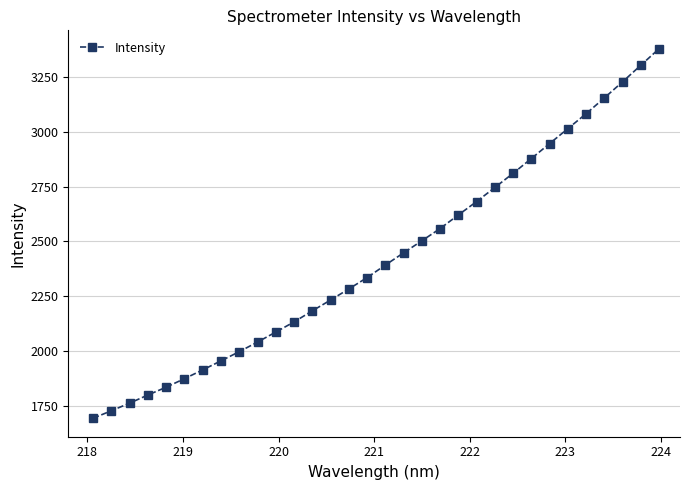

What is the difference between the maximum and minimum values?

1686.9